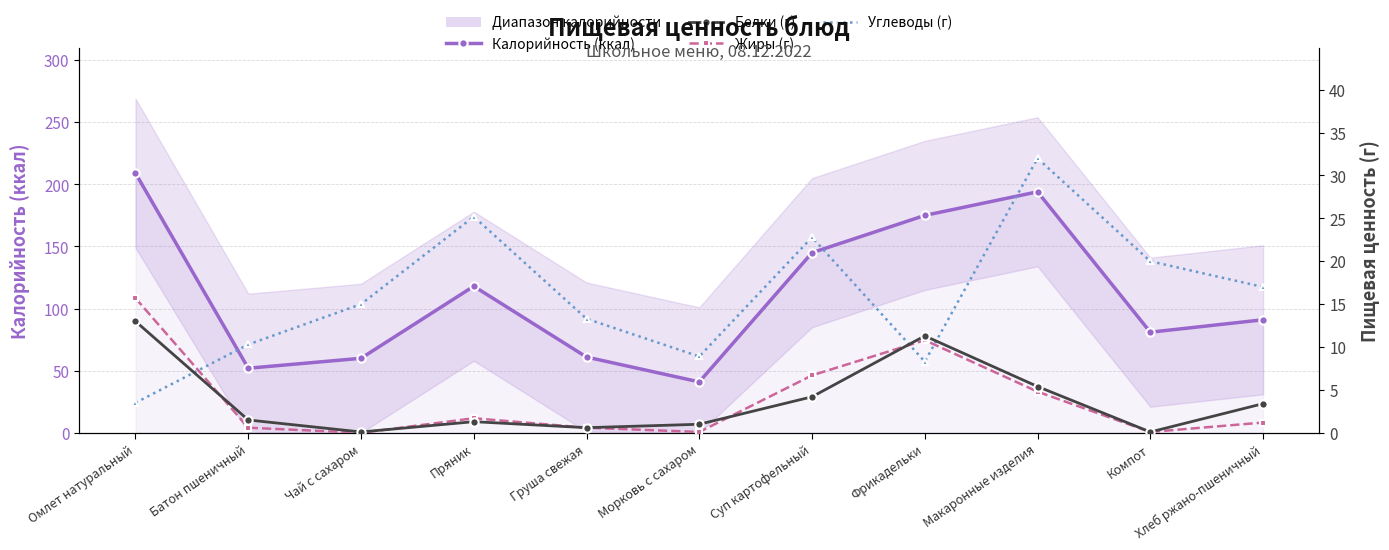

True or false: Калорийность (ккал) and Белки (г) intersect in this chart.

False